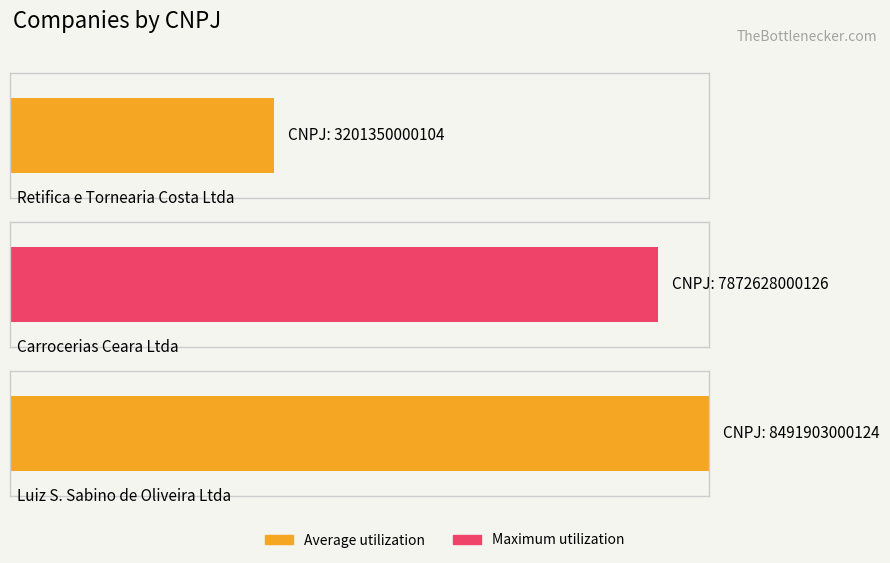

Which category has the highest value across all series?

Luiz S. Sabino de Oliveira Ltda